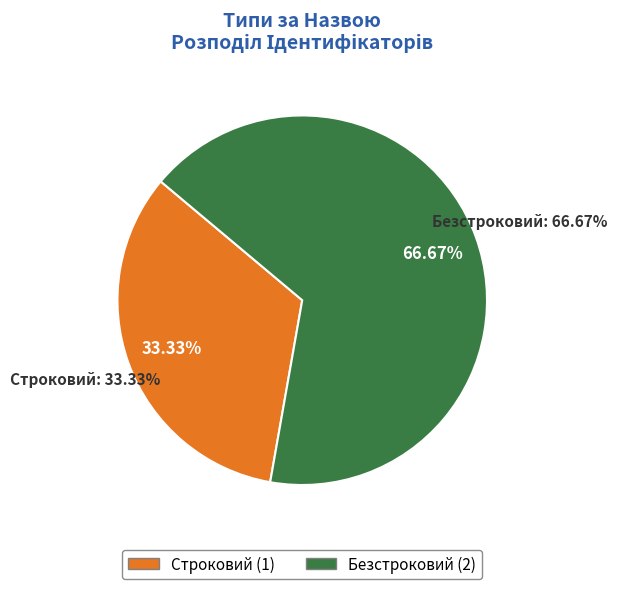

Does any single category account for the majority?

Yes